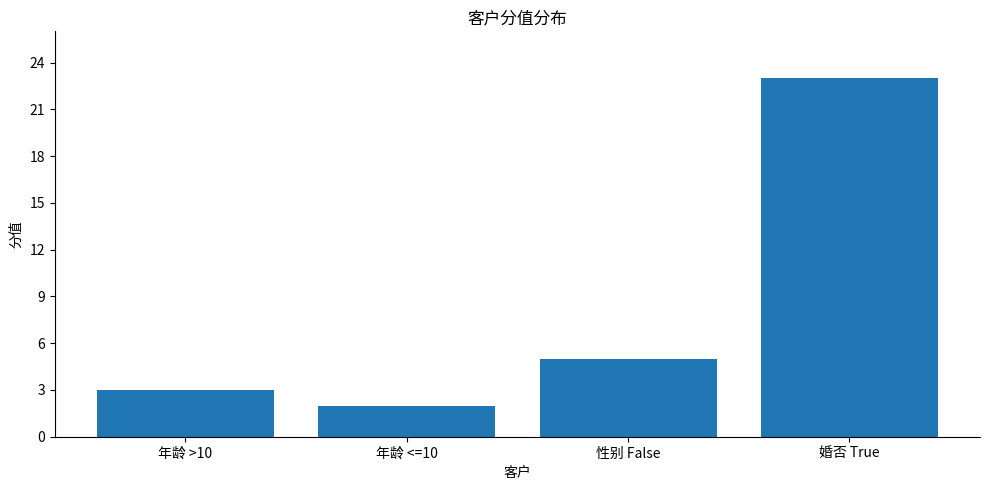

The chart shows a value of 3 at 年龄 >10. True or false?

True